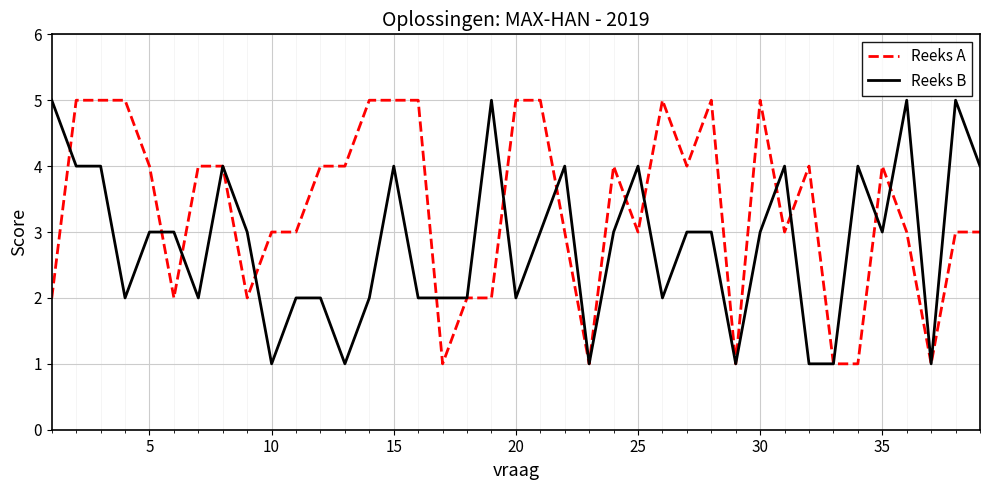

Which series has the largest total across all categories?

Reeks A